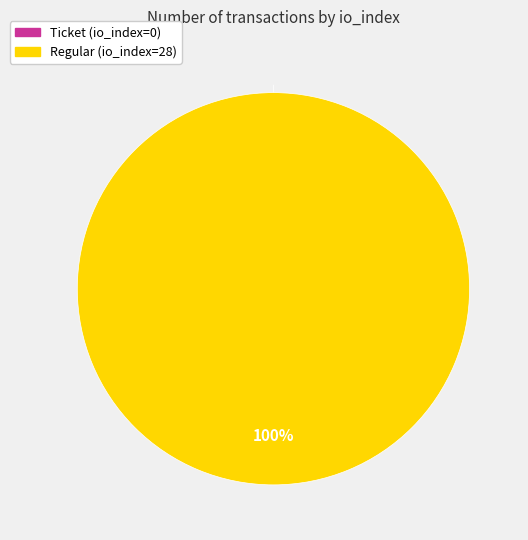

True or false: Ticket (io_index=0) accounts for 10% of the total.

False